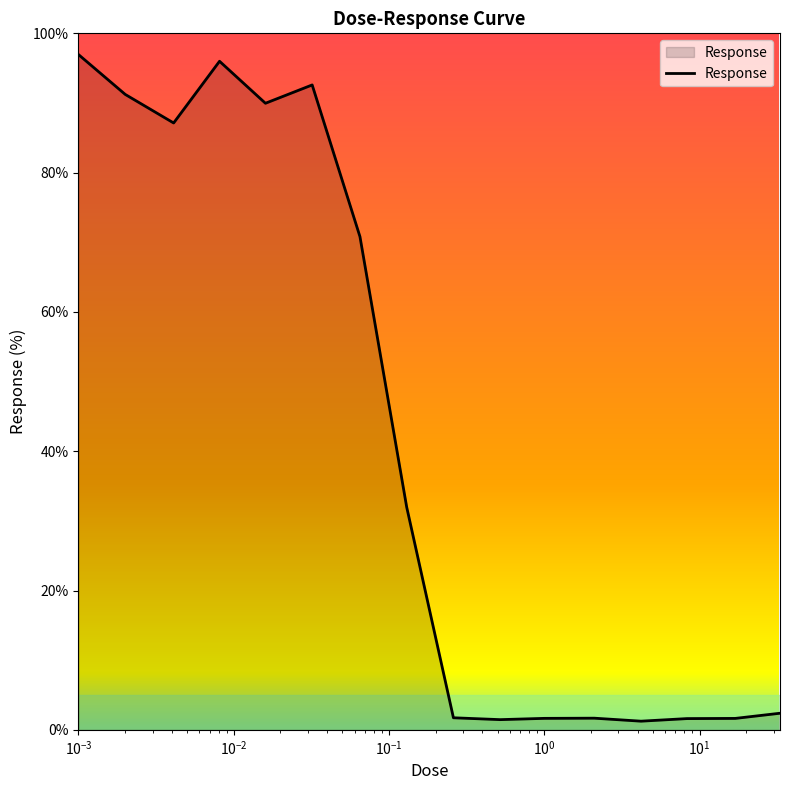

What is the difference between the maximum and minimum values?

95.7